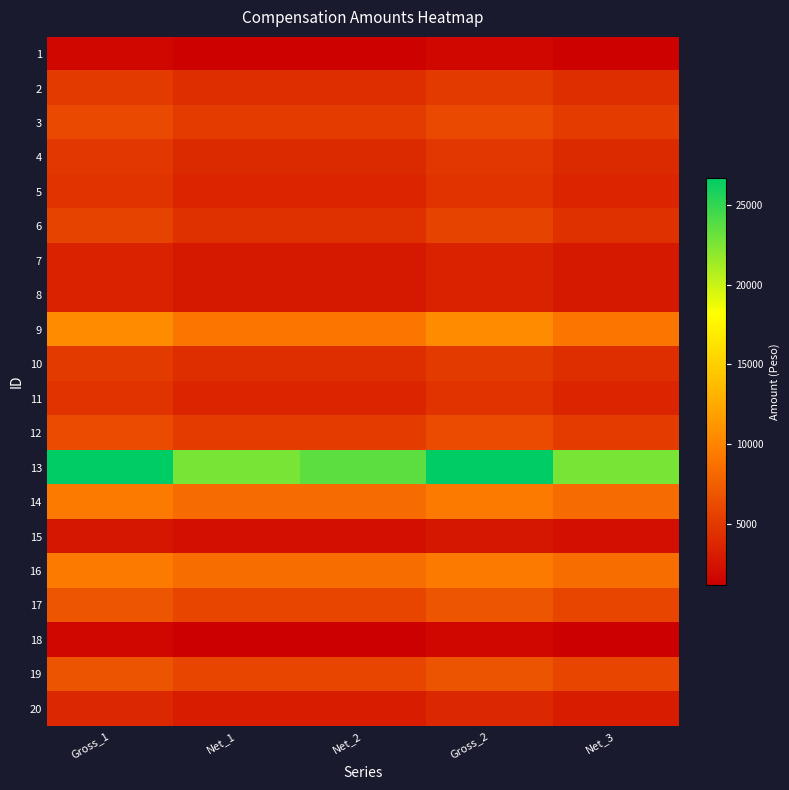

Between Gross_1 and Net_1, which series saw the biggest shift?

13